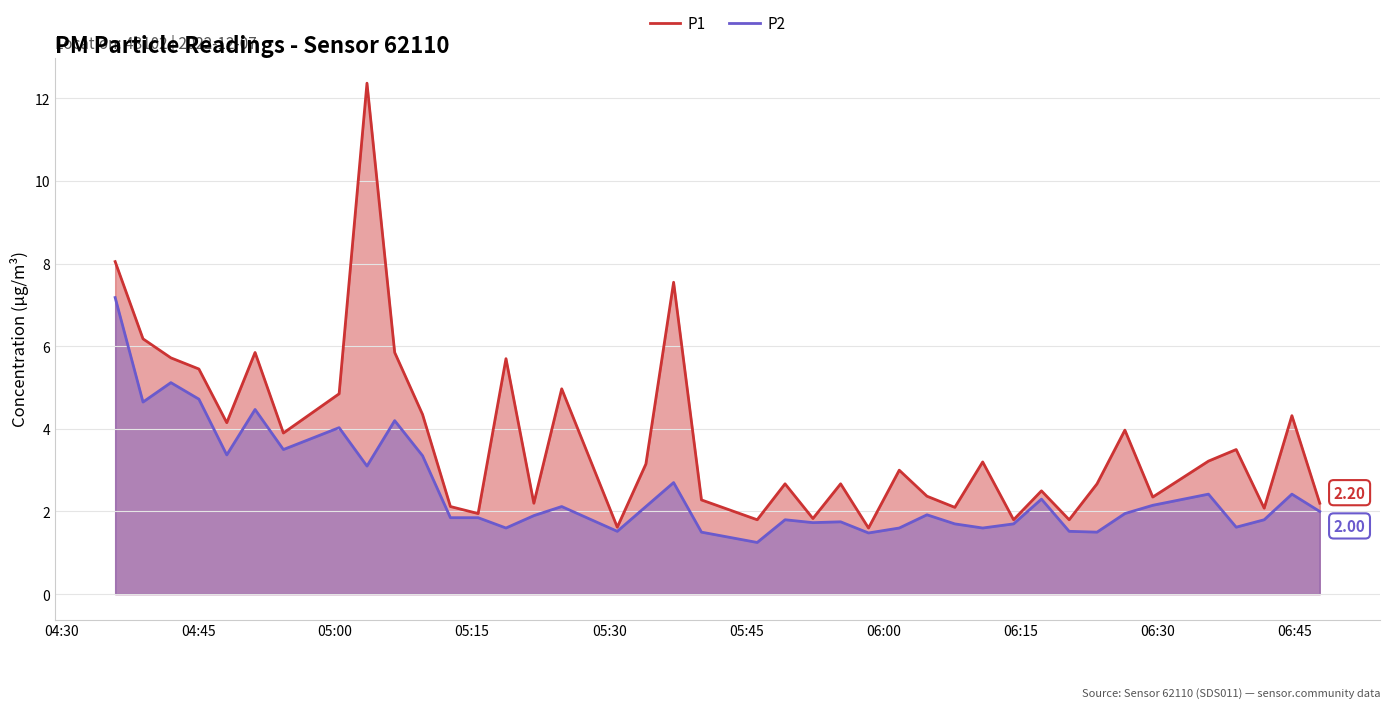

How many interior local peaks does the P1 series have?

13